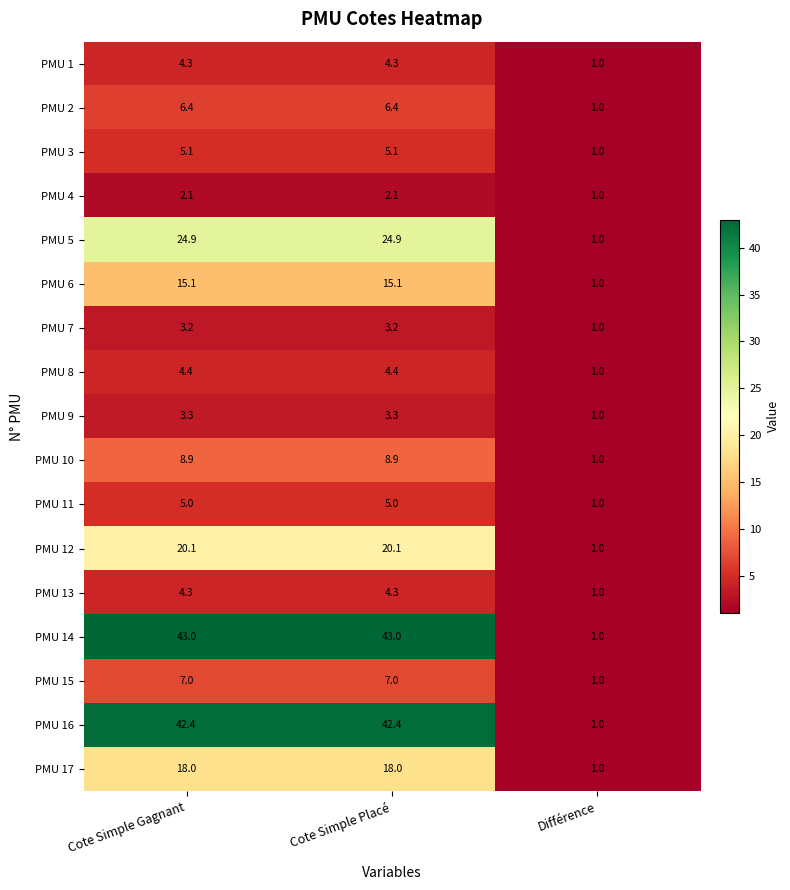

What is the sum of all PMU 10 values?

18.8